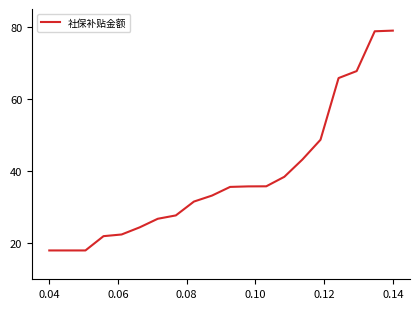

How many categories are shown in the chart?

20